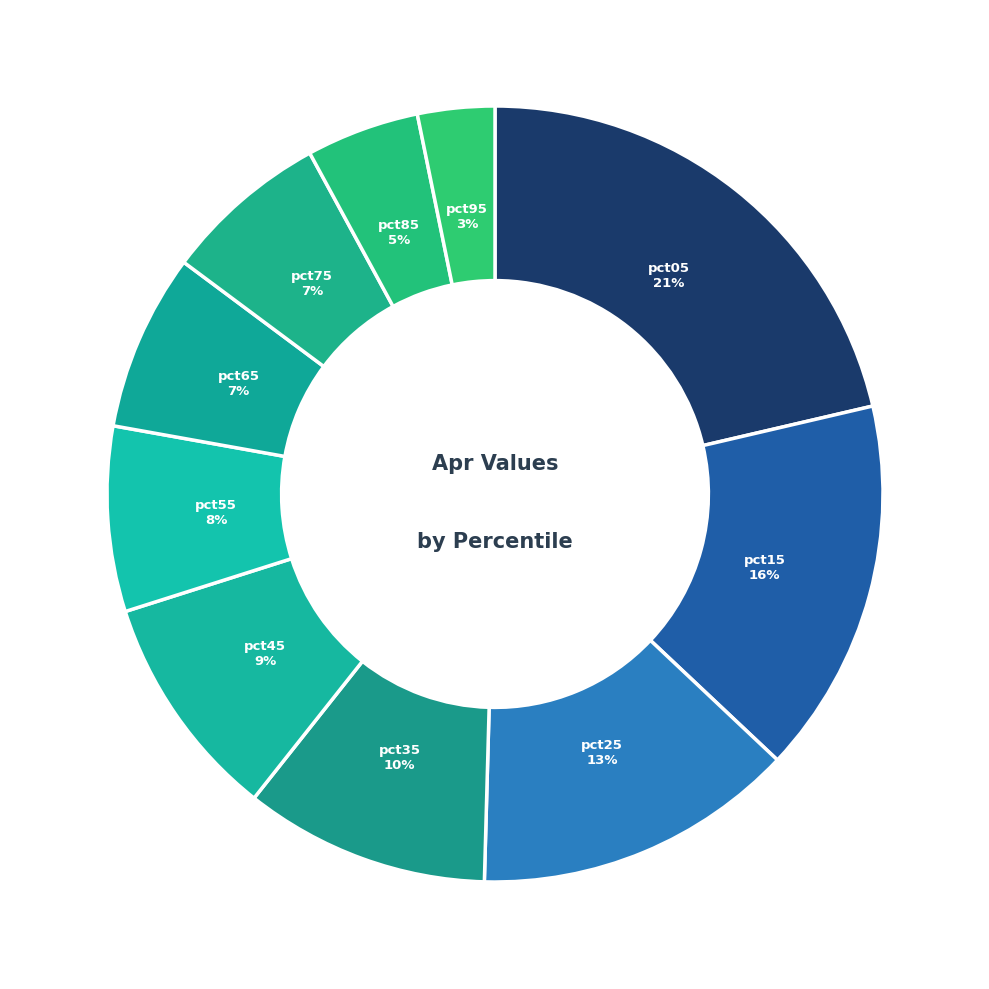

What percentage is the pct55 slice, to the nearest percent?

8%